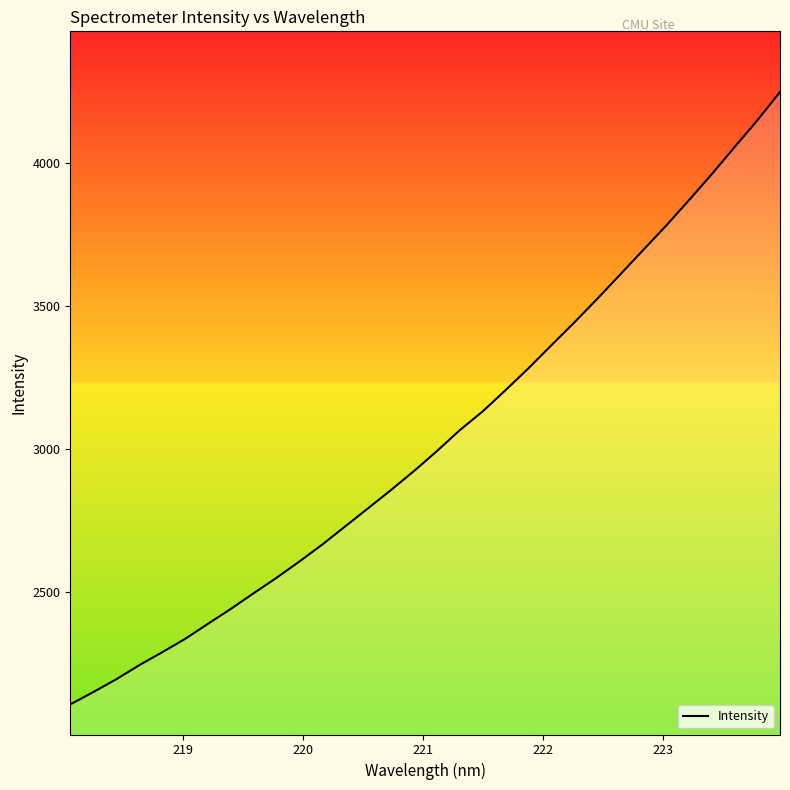

What is the maximum value shown in the chart?

4247.8